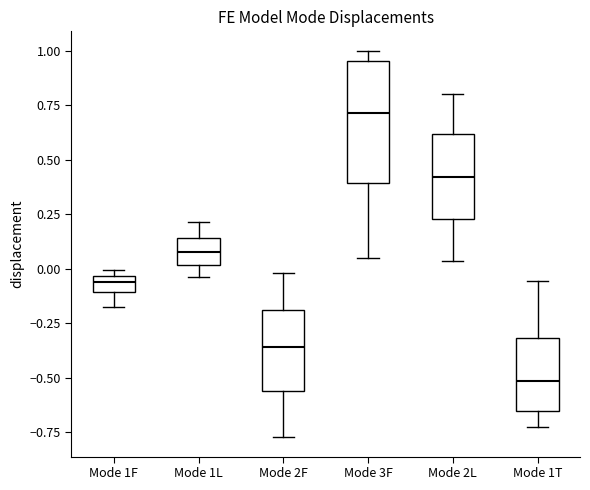

Where is the lower edge of the box for Mode 1T on the y-axis? The values are not printed on the chart, so give them approximately, as read against the axis.

-0.65